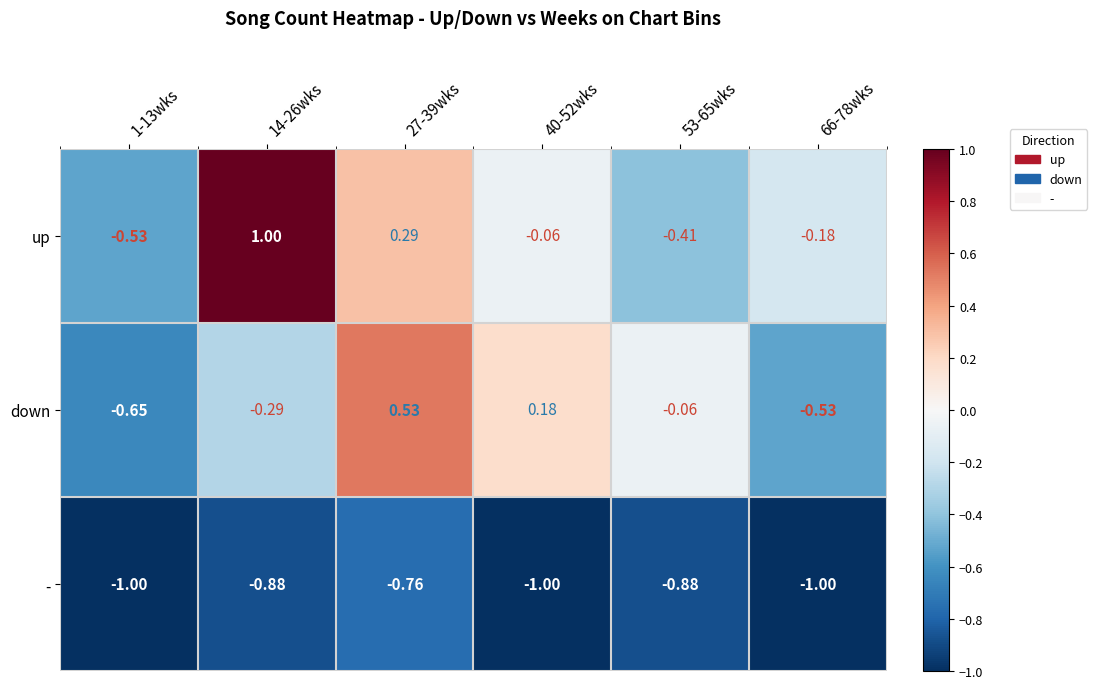

Is the value of up at 53-65wks greater than the value of down at 27-39wks?

No